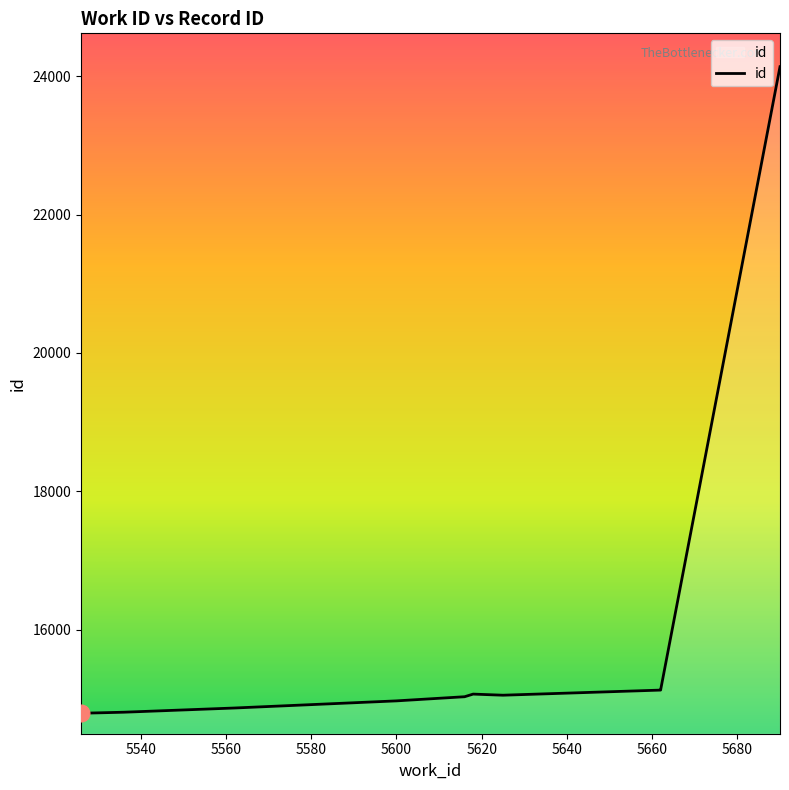

Reading left to right, extract all data points from this chart.

14790	14805	14866	14969	15029	15067	15051	15125	15130	24138